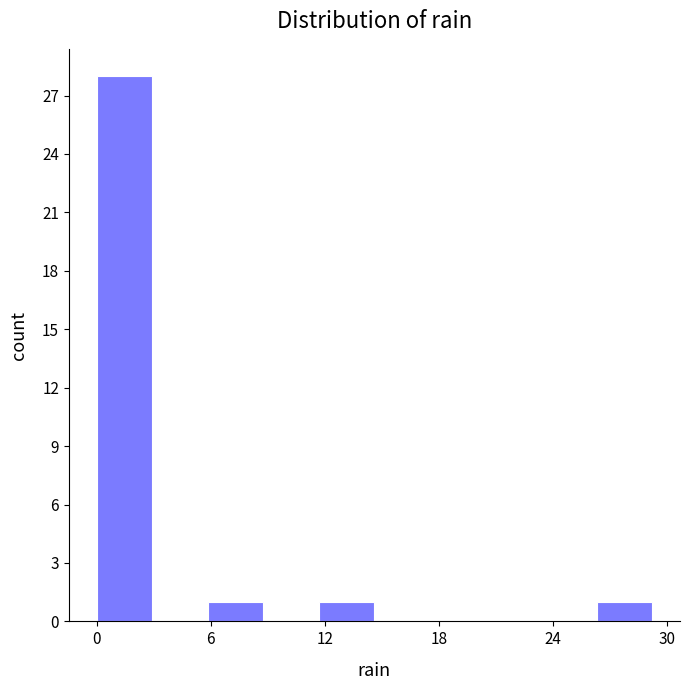

Around what value on the x-axis is the tallest bar? Give the approximate position of its centre, as read against the axis.

1